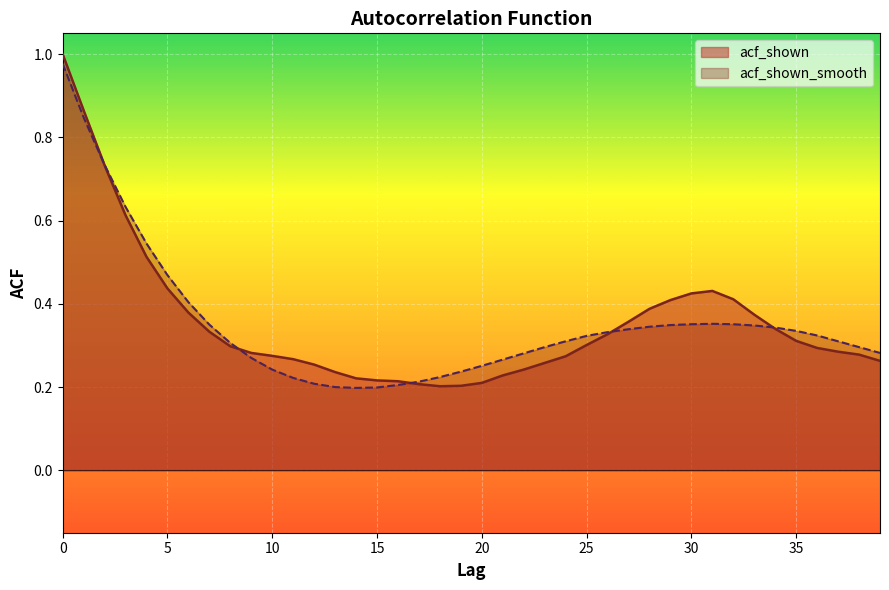

List the series in order of their peak value, lowest first.

acf_shown_smooth, acf_shown